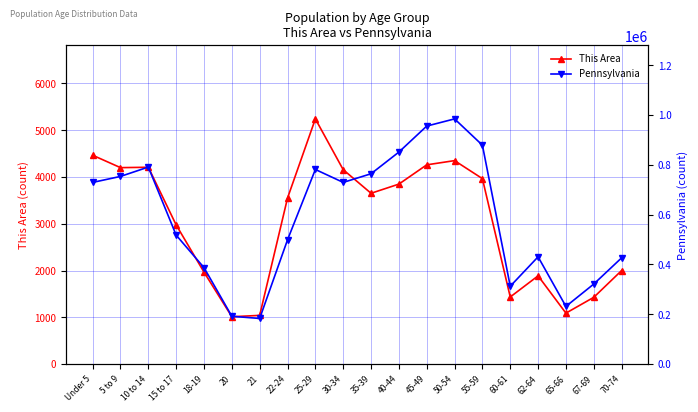

At which category does the chart reach its minimum across all series?

20